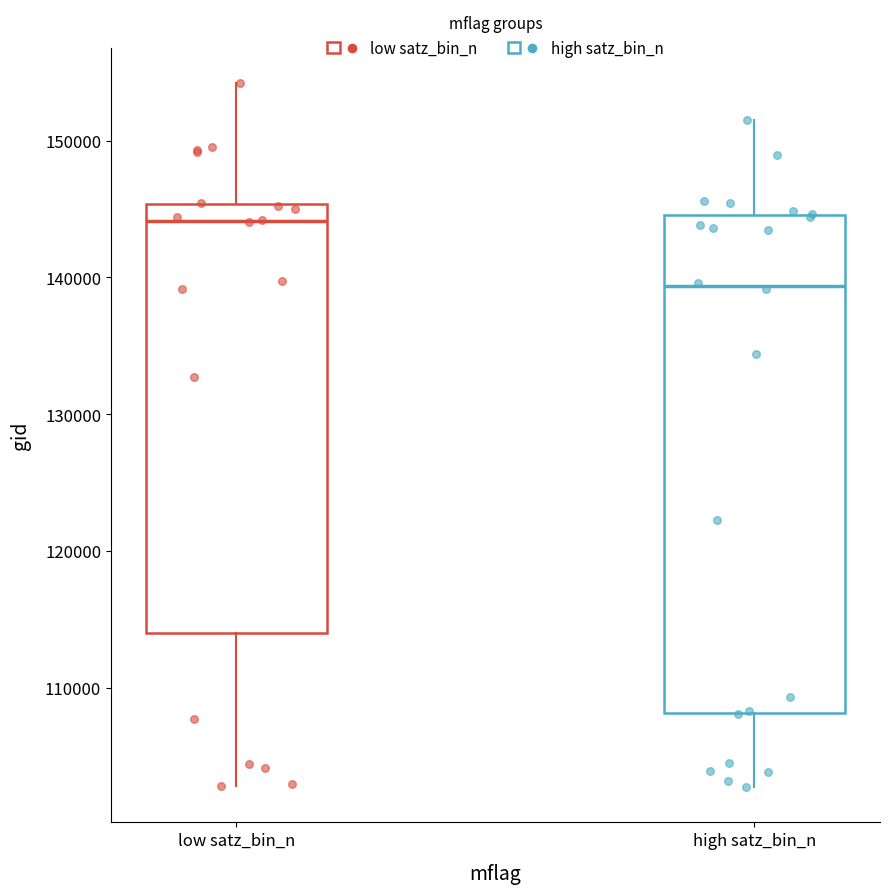

Which box's median line is the highest?

low satz_bin_n